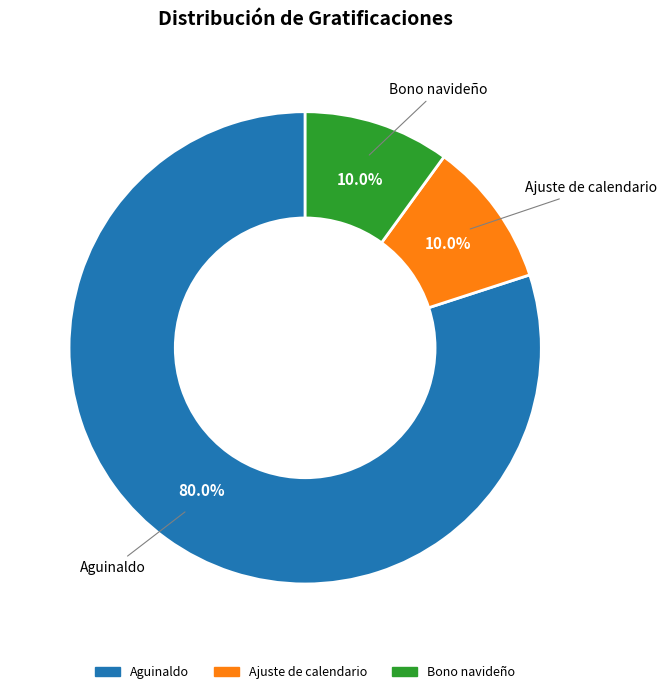

Count the number of slices in the pie.

3